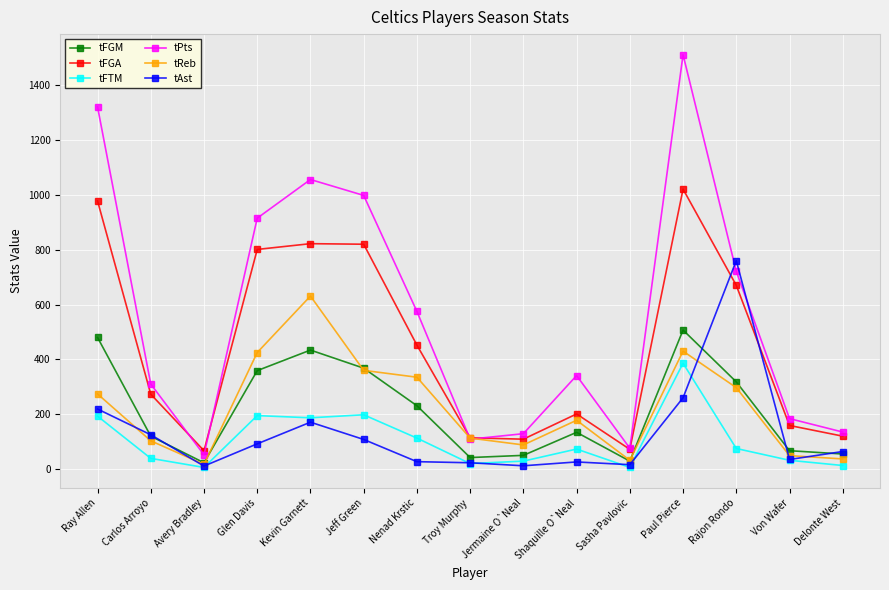

How many lines are shown in the chart?

6